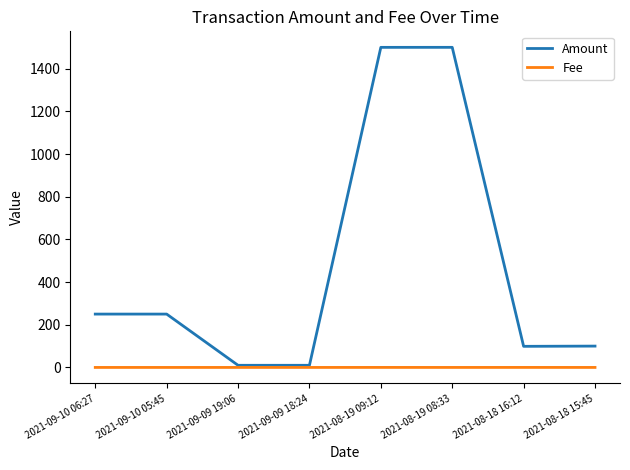

At 2021-08-18 16:12, list the series in order from smallest to largest.

Fee, Amount